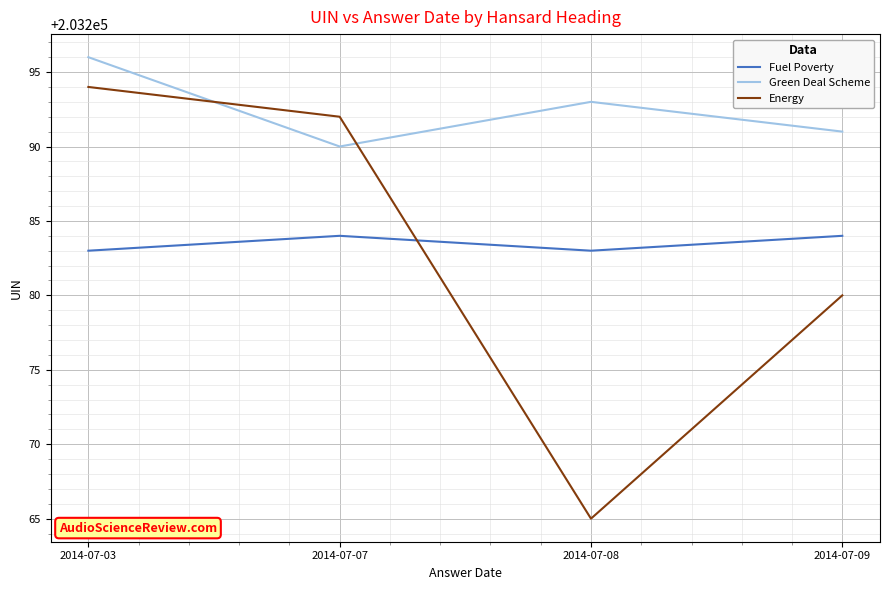

Which series changed the most between 2014-07-03 and 2014-07-08?

Energy